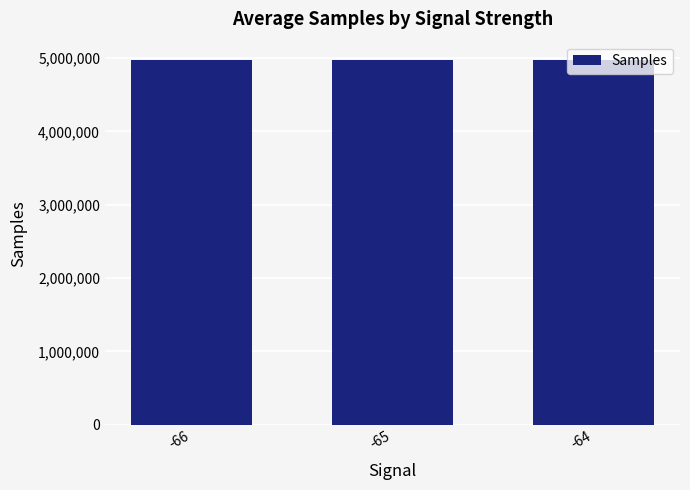

What is the average value?

4974979.1